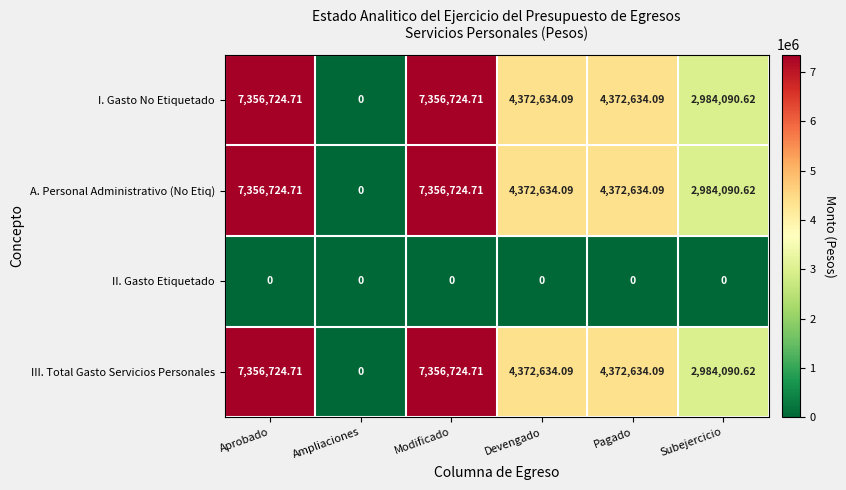

Where is I. Gasto No Etiquetado nearest to the value 3678362?

Subejercicio